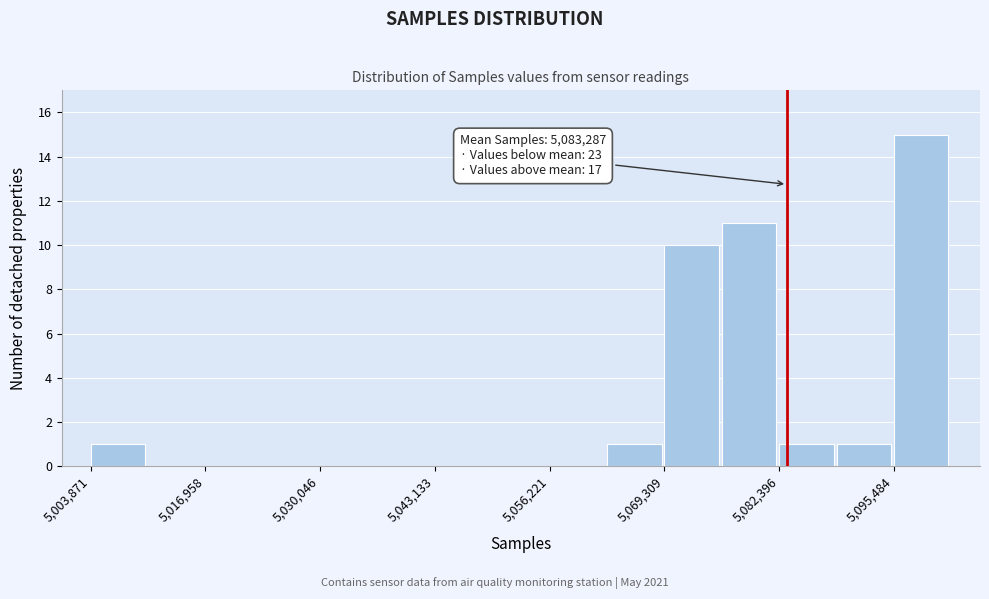

Read against the x-axis, roughly where is the centre of the tallest bar?

5098000